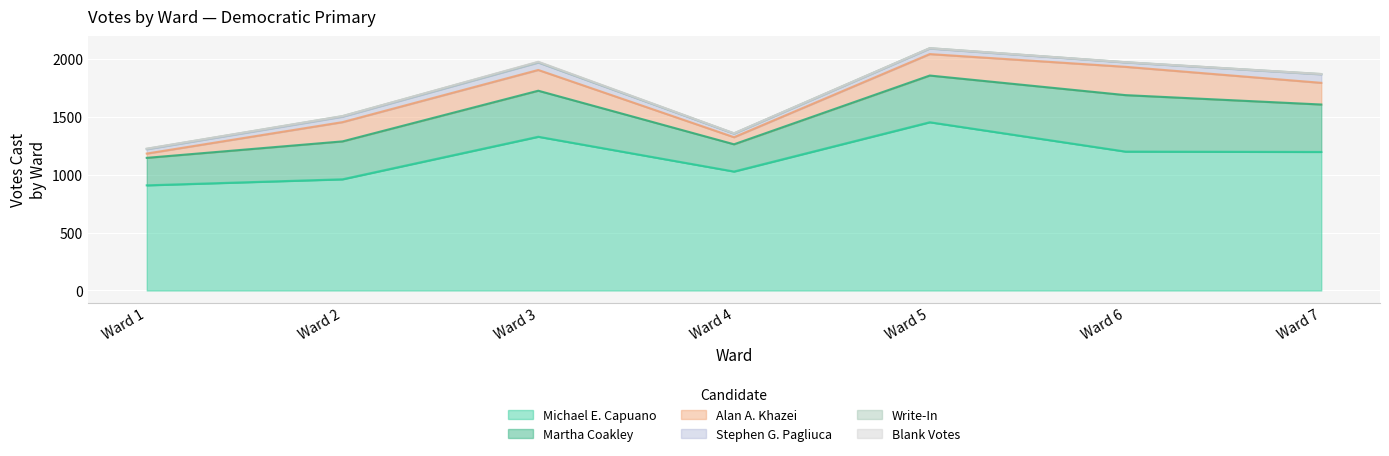

At which category does the chart reach its minimum across all series?

Ward 2